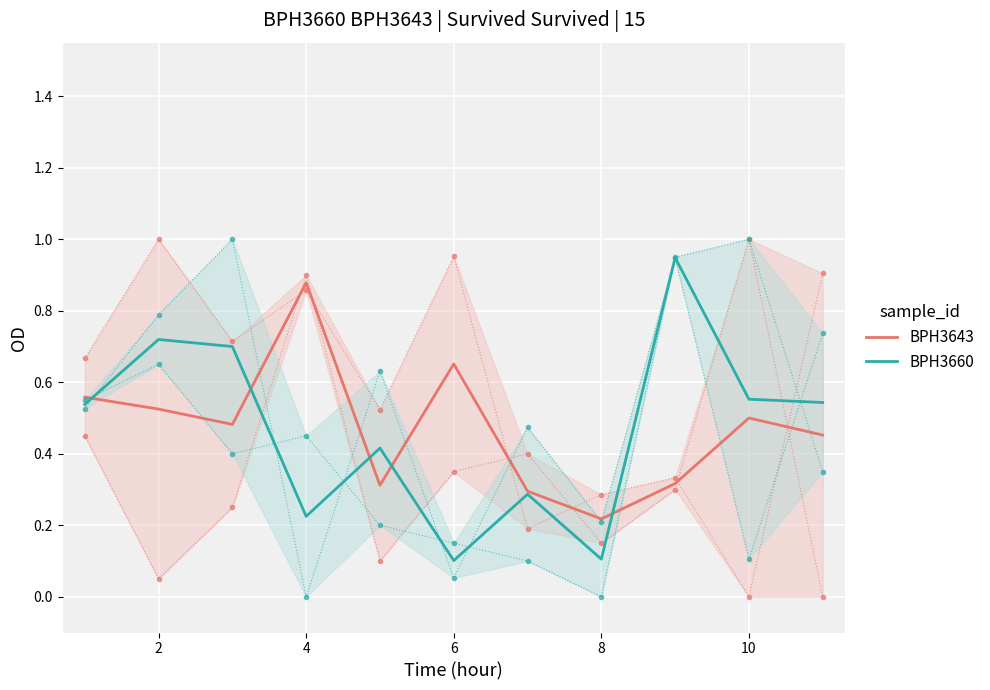

Where is the first local maximum for BPH3643?

4